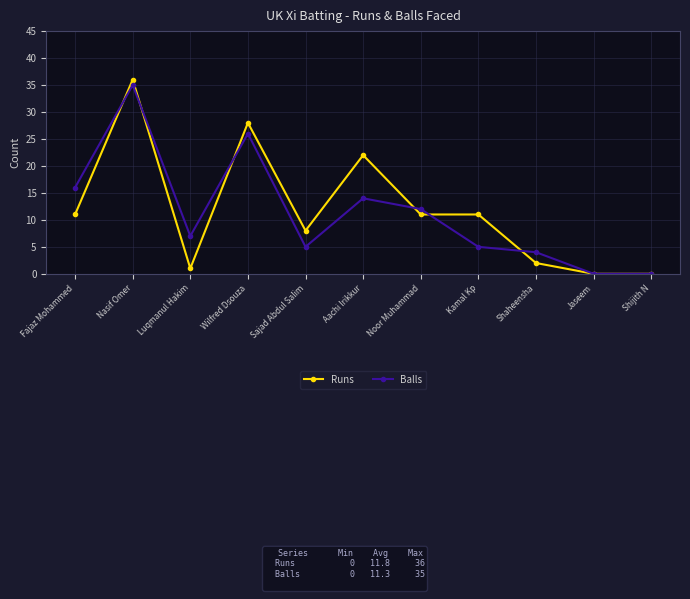

Which series has the largest range (max minus min)?

Runs